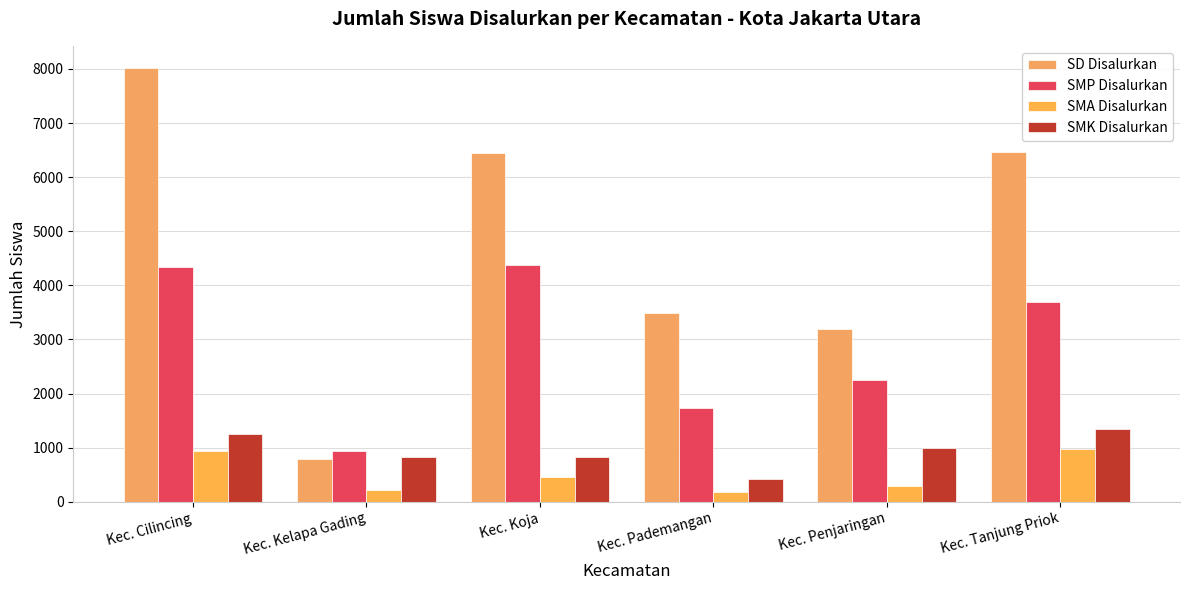

How many values in the SMA Disalurkan series are below 451?

3